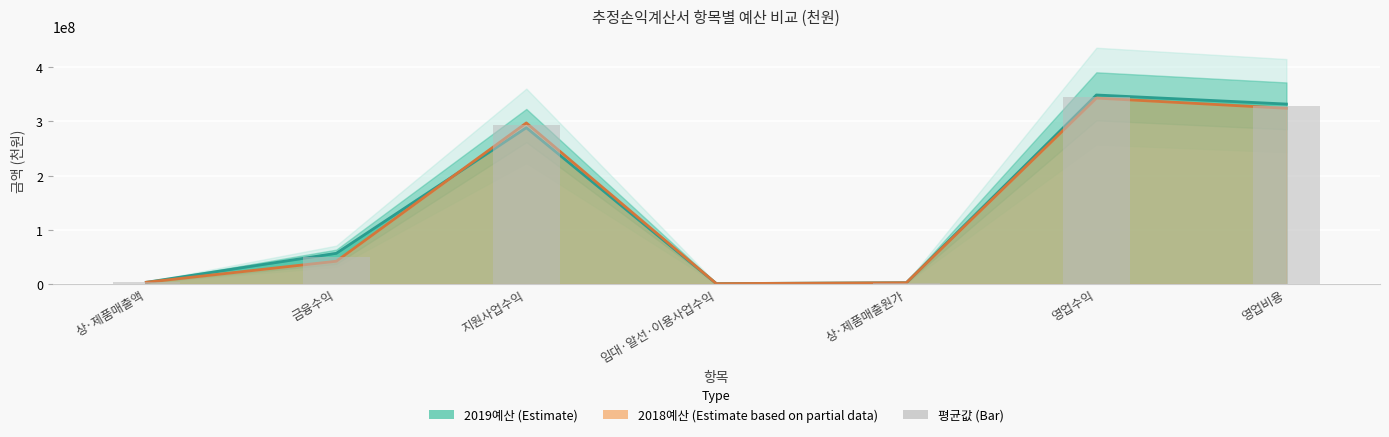

Is it true that the value at 상·제품매출액 is 3149880.0?

True